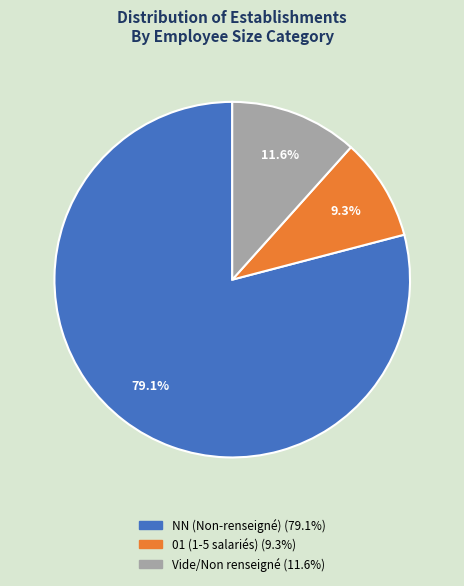

Count the number of slices in the pie.

3